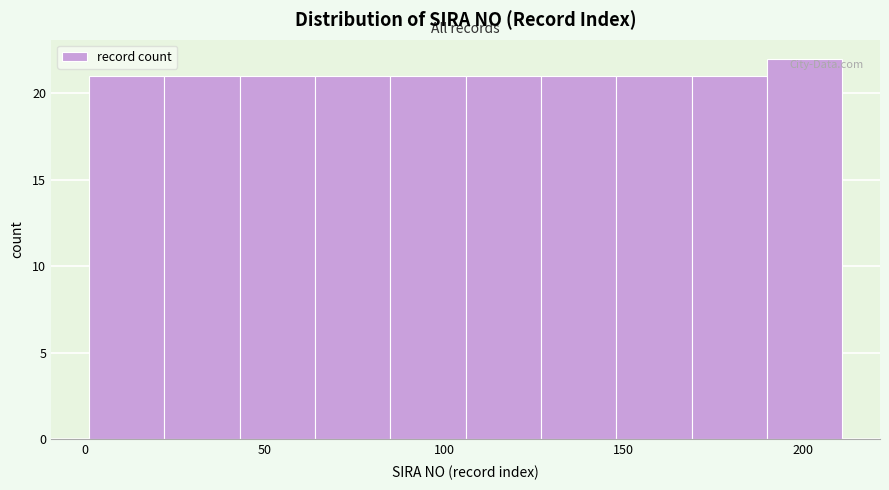

Reading left to right, transcribe this chart: for each bar, give the range it covers on the x-axis and its height. Neither the bar edges nor the heights are printed on the chart, so give them approximately, as read against the axes.

1 to 22: 21
22 to 43: 21
43 to 64: 21
64 to 85: 21
85 to 106: 21
106 to 127: 21
127 to 148: 21
148 to 169: 21
169 to 190: 21
190 to 211: 22